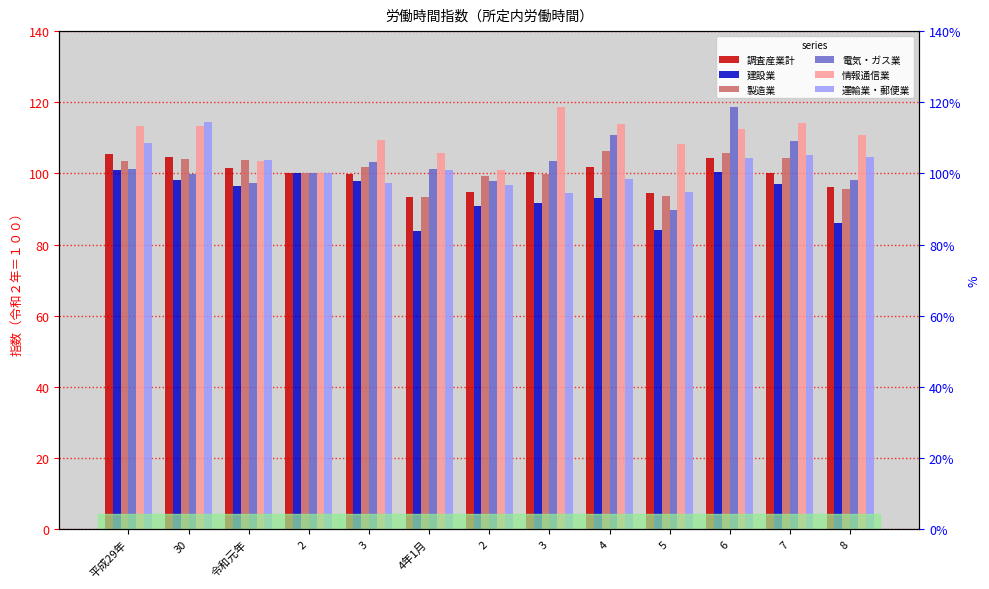

Rank the categories by 建設業 value from lowest to highest.

4年1月, 5, 8, 2, 3, 4, 令和元年, 7, 3, 30, 2, 6, 平成29年